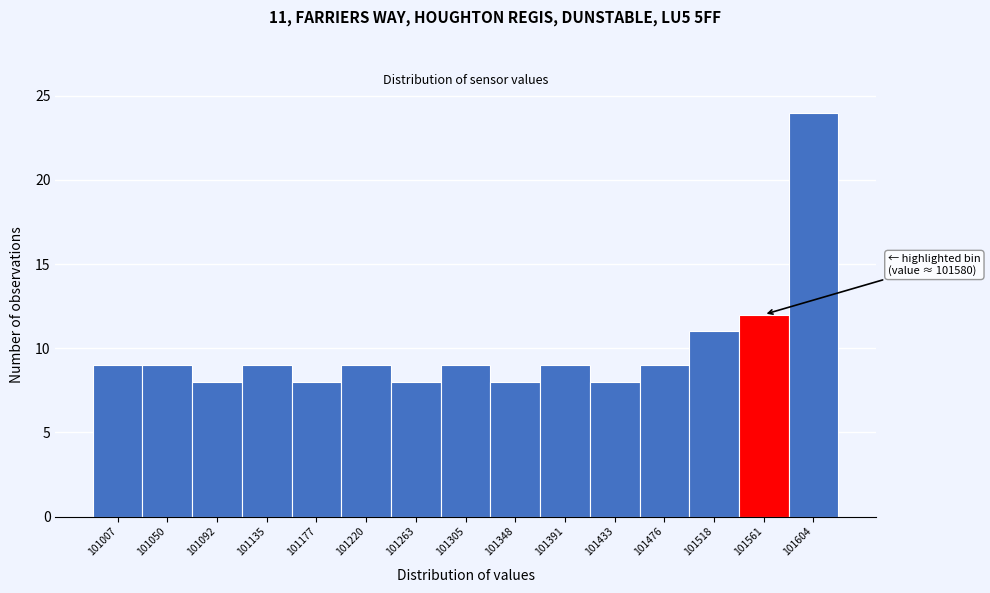

Which range on the x-axis has the tallest bar?

101580 to 101625